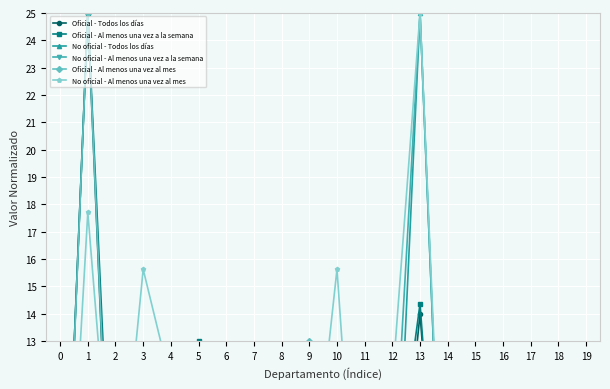

What is the maximum value for Oficial - Al menos una vez al mes?

25.0